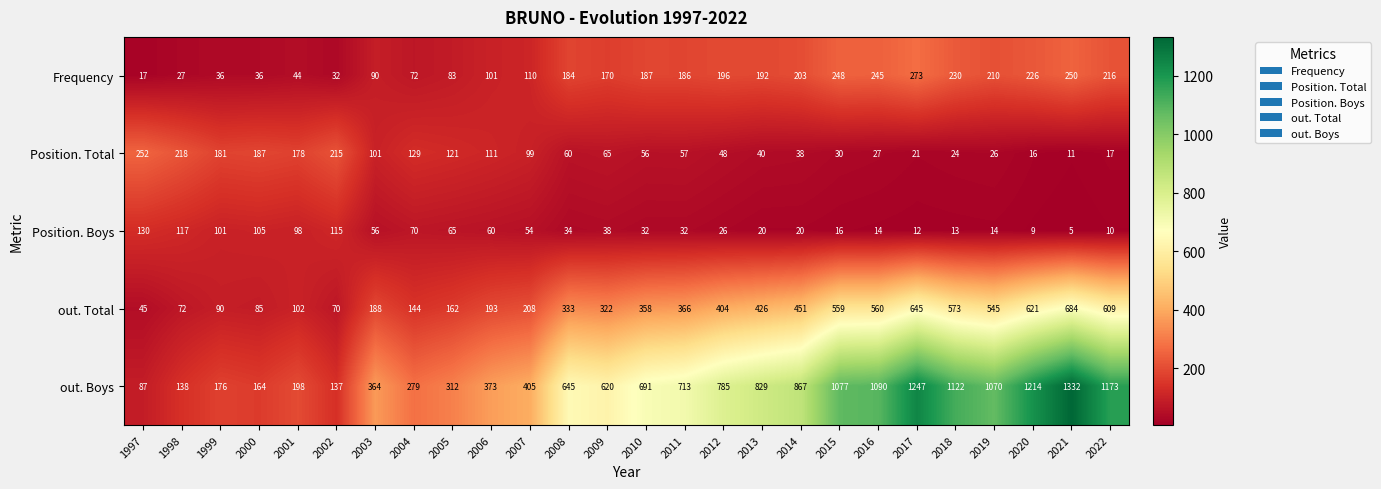

Which series has the widest spread of values?

out. Boys